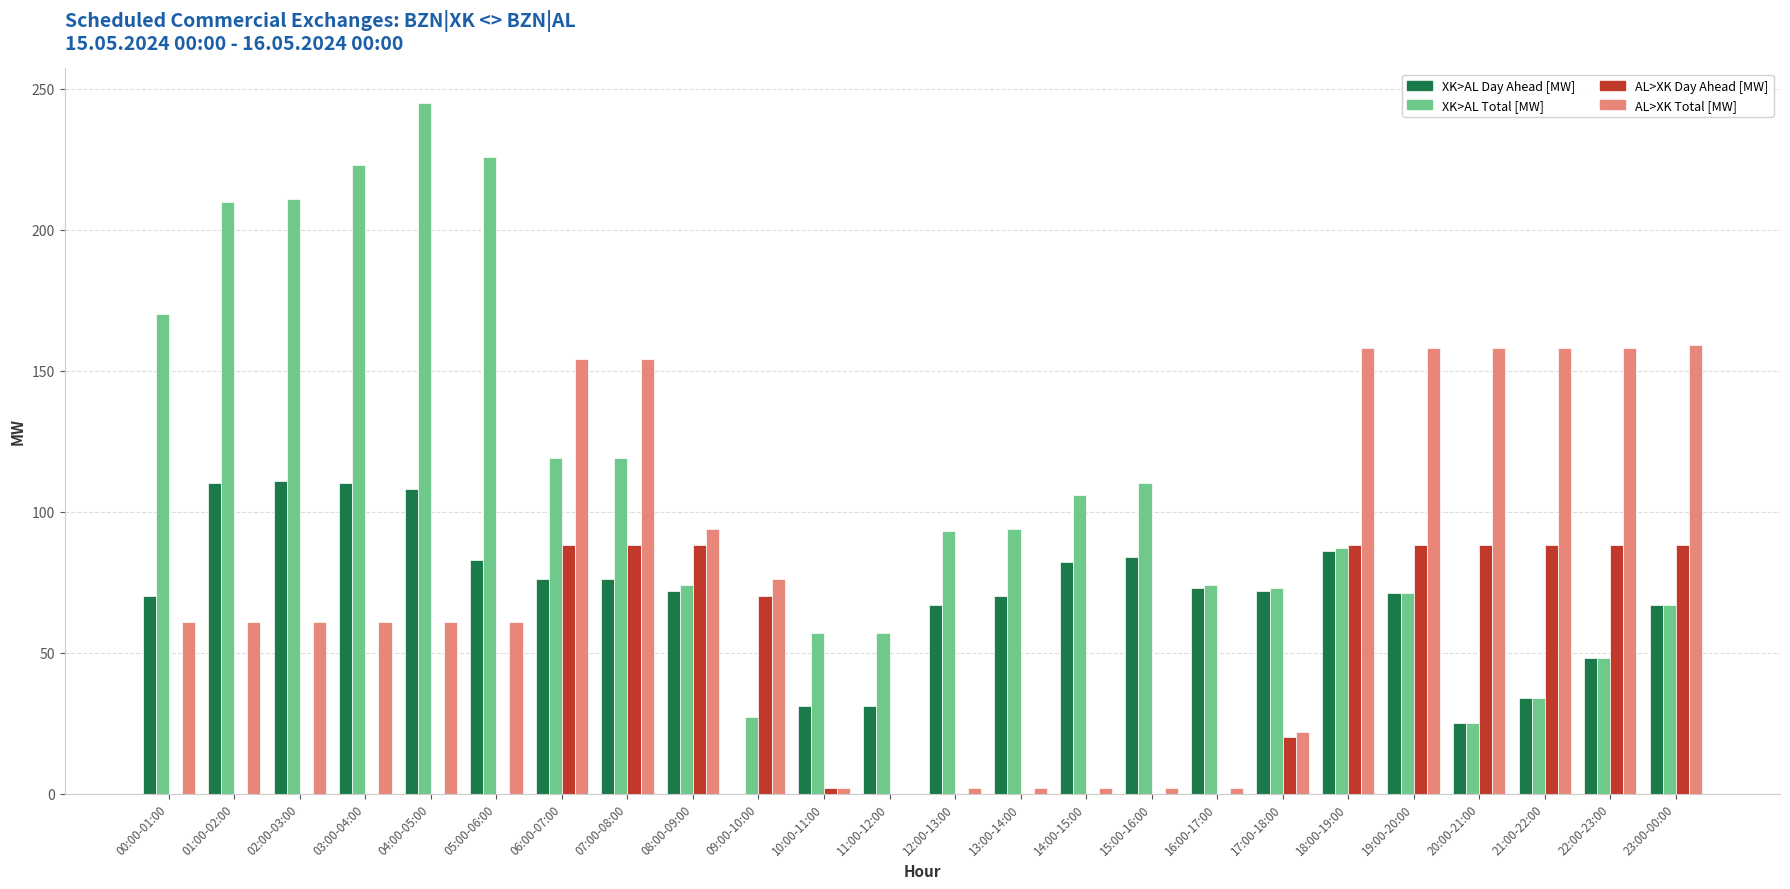

At which label is AL>XK Total [MW] closest to 79?

09:00-10:00